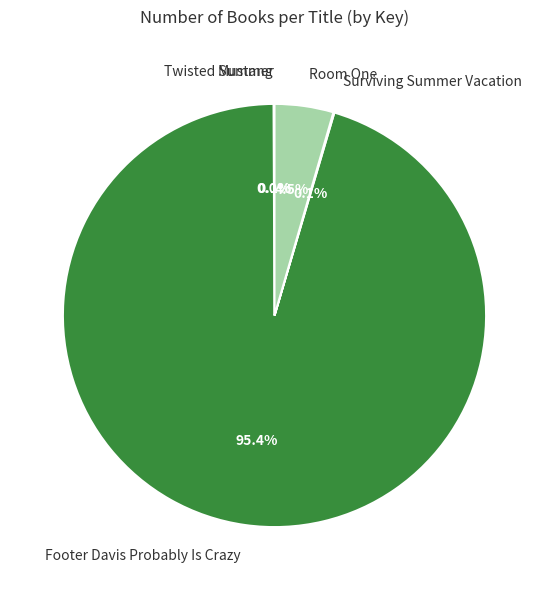

Which category accounts for the majority?

Footer Davis Probably Is Crazy